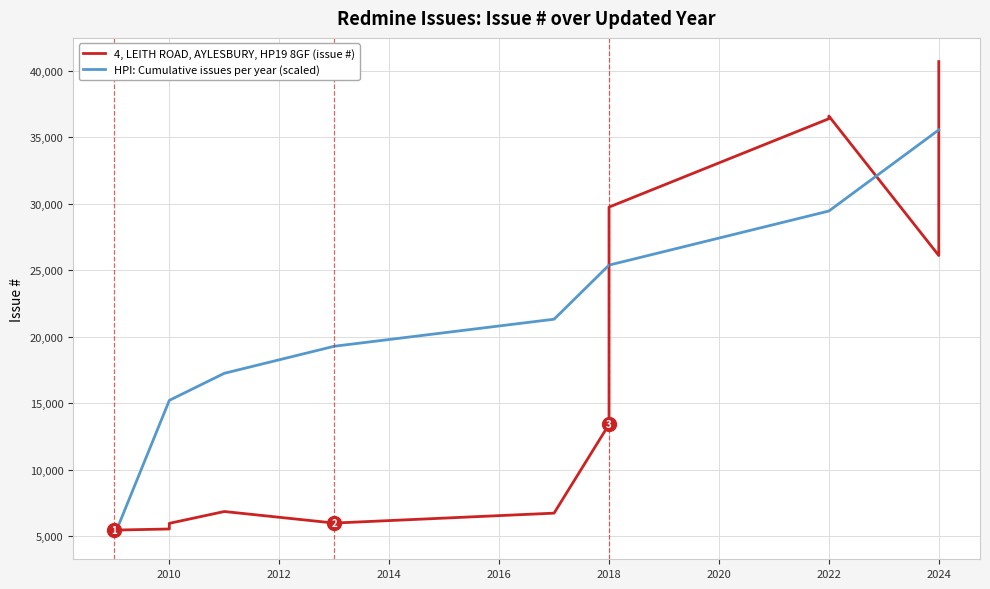

What is the change in value from 2017 to 2024?

+33971